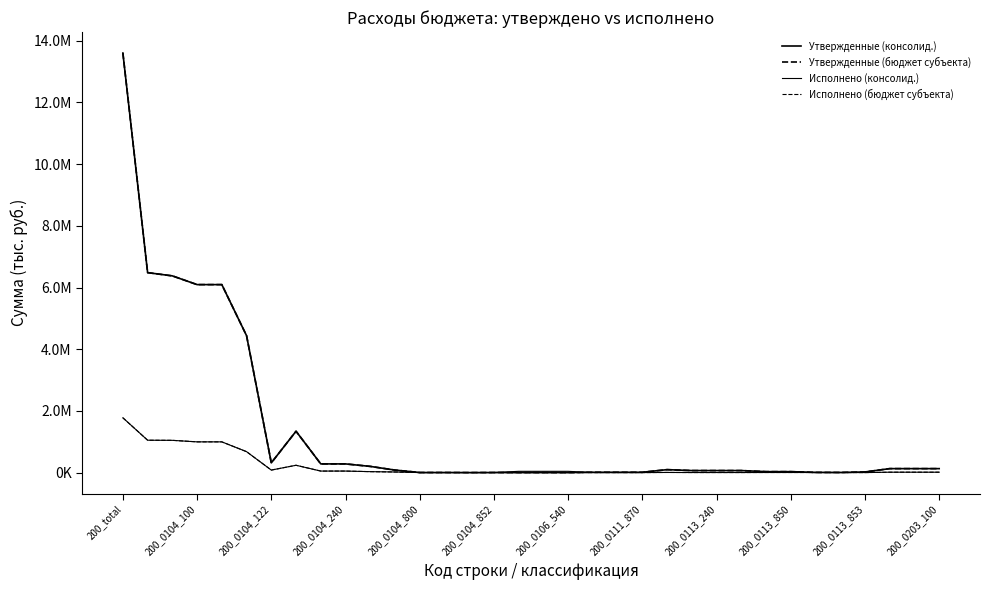

Reading left to right, what are all the values shown in this chart?

Утвержденные (консолид.): 13601129.8	6481900.0	6376900.0	6093700.0	6093700.0	4438300.0	315000.0	1340400.0	281000.0	281000.0	200200.0	80800.0	2200.0	2200.0	200.0	2000.0	0.0	0.0	0.0	10000.0	10000.0	10000.0	95000.0	65000.0	65000.0	65000.0	30000.0	30000.0	6000.0	4000.0	20000.0	128000.0	128000.0	128000.0
Утвержденные (бюджет субъекта): 13601129.8	6481900.0	6376900.0	6093700.0	6093700.0	4438300.0	315000.0	1340400.0	281000.0	281000.0	200200.0	80800.0	2200.0	2200.0	200.0	2000.0	0.0	0.0	0.0	10000.0	10000.0	10000.0	95000.0	65000.0	65000.0	65000.0	30000.0	30000.0	6000.0	4000.0	20000.0	128000.0	128000.0	128000.0
Исполнено (консолид.): 1775641.4	1048995.8	1045043.8	995758.5	995758.5	677929.9	80954.3	236874.3	48999.3	48999.3	30099.0	18900.2	286.0	286.0	25.0	261.0	40800.0	40800.0	40800.0	0.0	0.0	0.0	3952.0	1400.0	1400.0	1400.0	2552.0	2552.0	1820.0	732.0	0.0	12163.3	12163.3	12163.3
Исполнено (бюджет субъекта): 1775641.4	1048995.8	1045043.8	995758.5	995758.5	677929.9	80954.3	236874.3	48999.3	48999.3	30099.0	18900.2	286.0	286.0	25.0	261.0	0.0	0.0	0.0	0.0	0.0	0.0	3952.0	1400.0	1400.0	1400.0	2552.0	2552.0	1820.0	732.0	0.0	12163.3	12163.3	12163.3